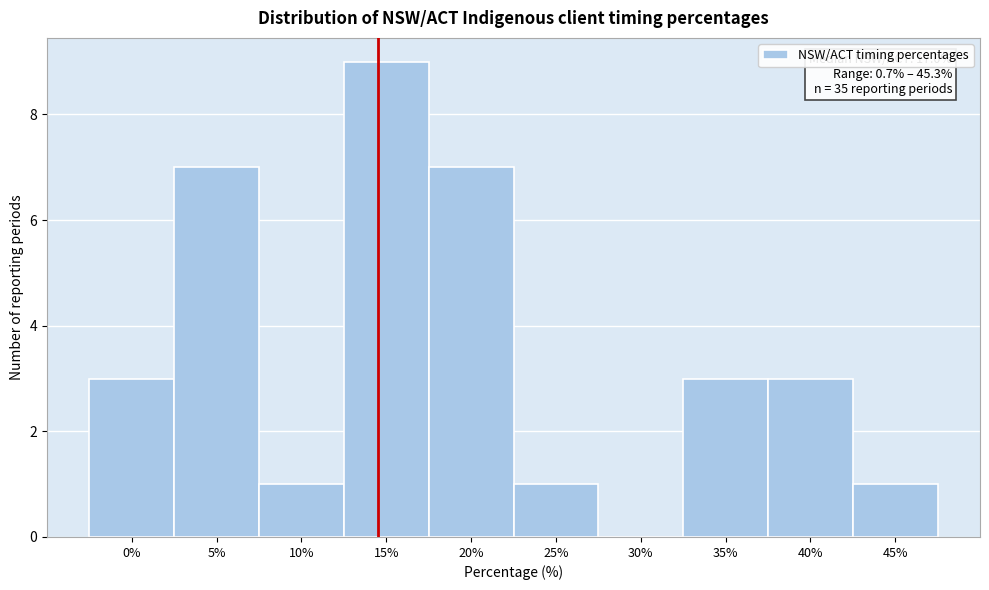

Reading left to right, what are all the values shown in this chart?

0%=3	5%=7	10%=1	15%=9	20%=7	25%=1	30%=0	35%=3	40%=3	45%=1